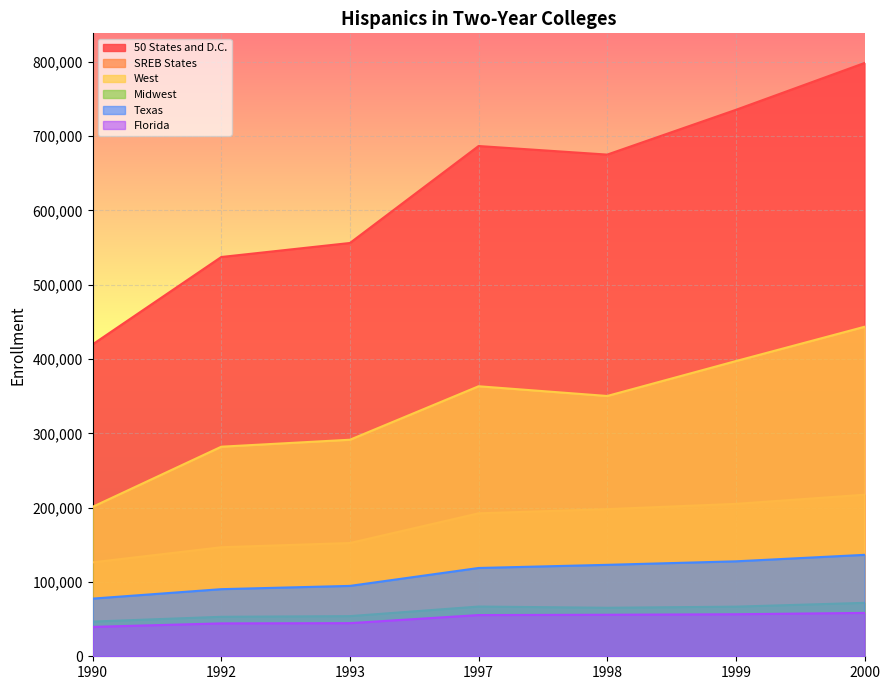

What is the difference between the maximum and minimum values in the SREB States series?

91068